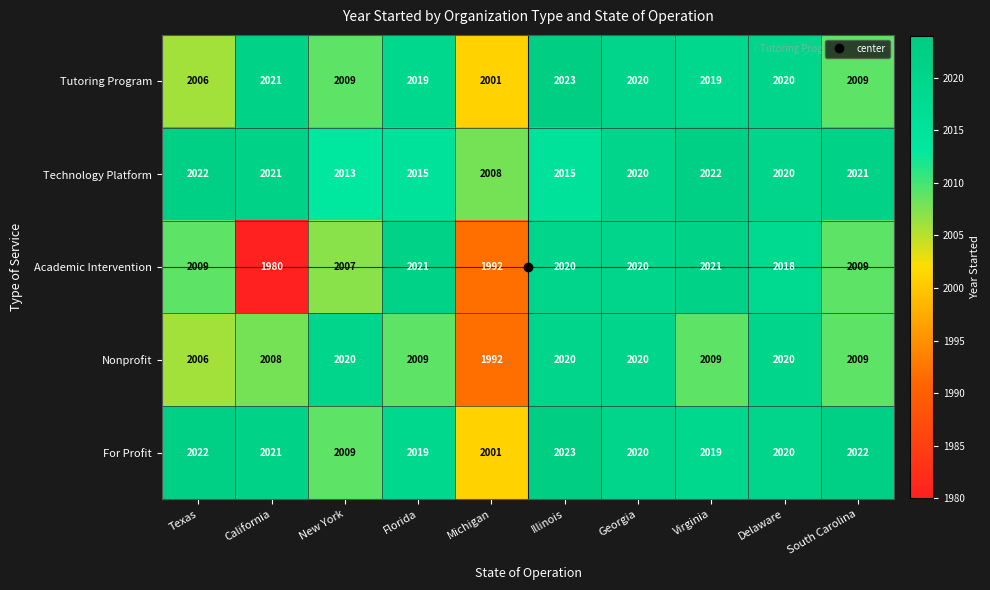

How many data points does each series have?

10